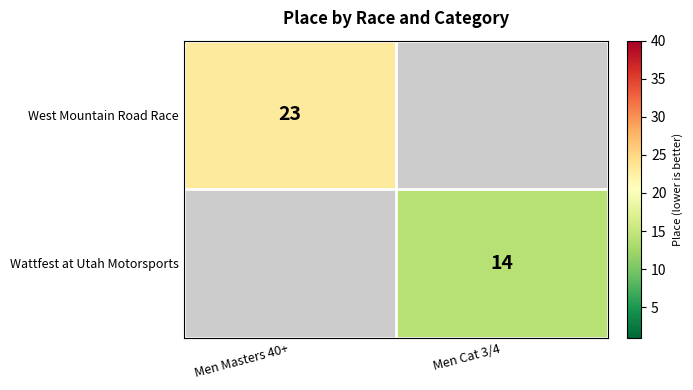

Which has a higher value, Men Cat 3/4 or Men Masters 40+?

Men Masters 40+